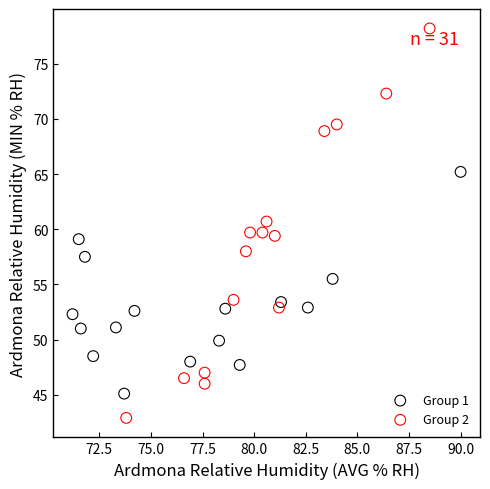

Which series contains the highest Y value?

Group 2